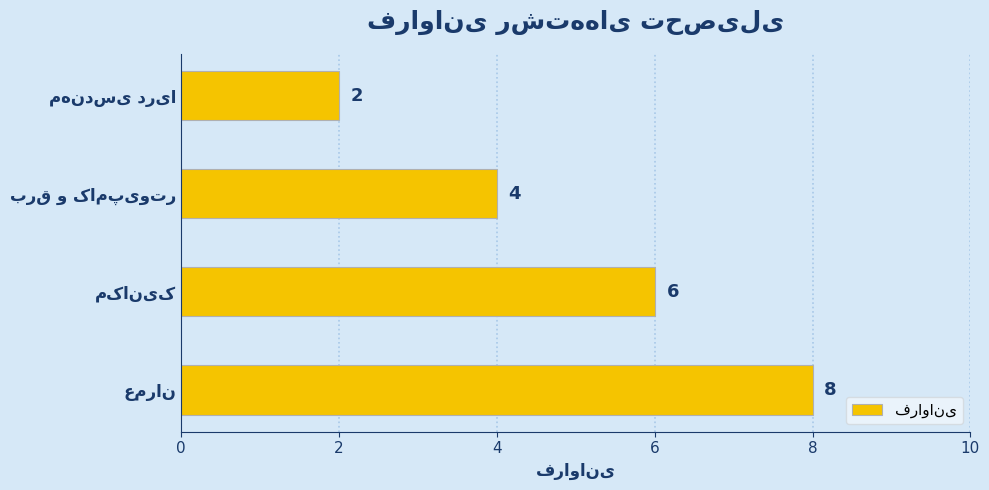

How many series are shown in this chart?

1